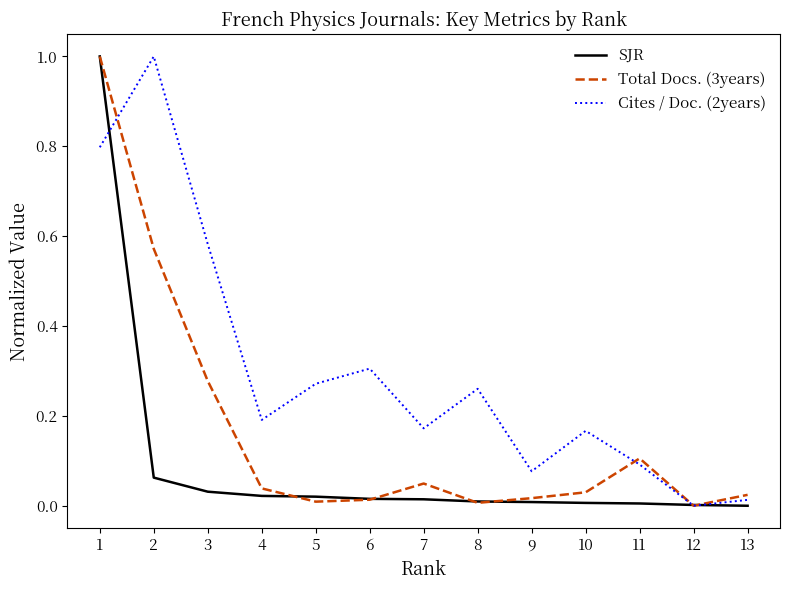

Rank the series by their average value, from highest to lowest.

Cites / Doc. (2years), Total Docs. (3years), SJR